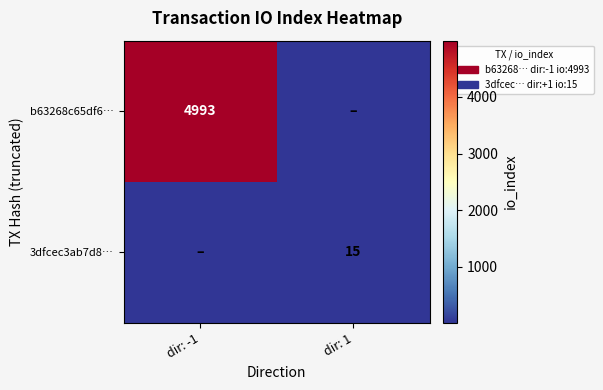

The value of 3dfcec3ab7d8… at dir: 1 is 15. True or false?

True